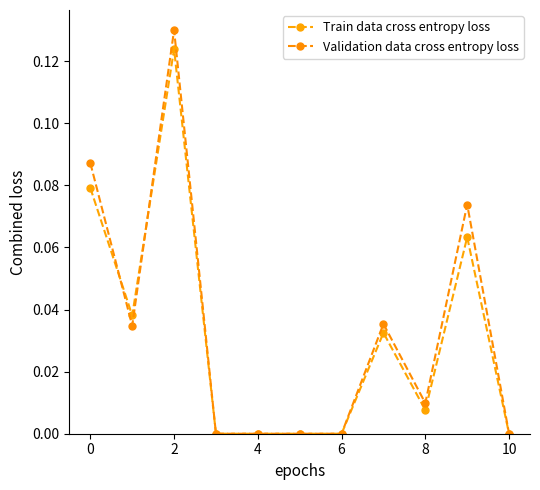

At which label does Validation data cross entropy loss reach its minimum?

4